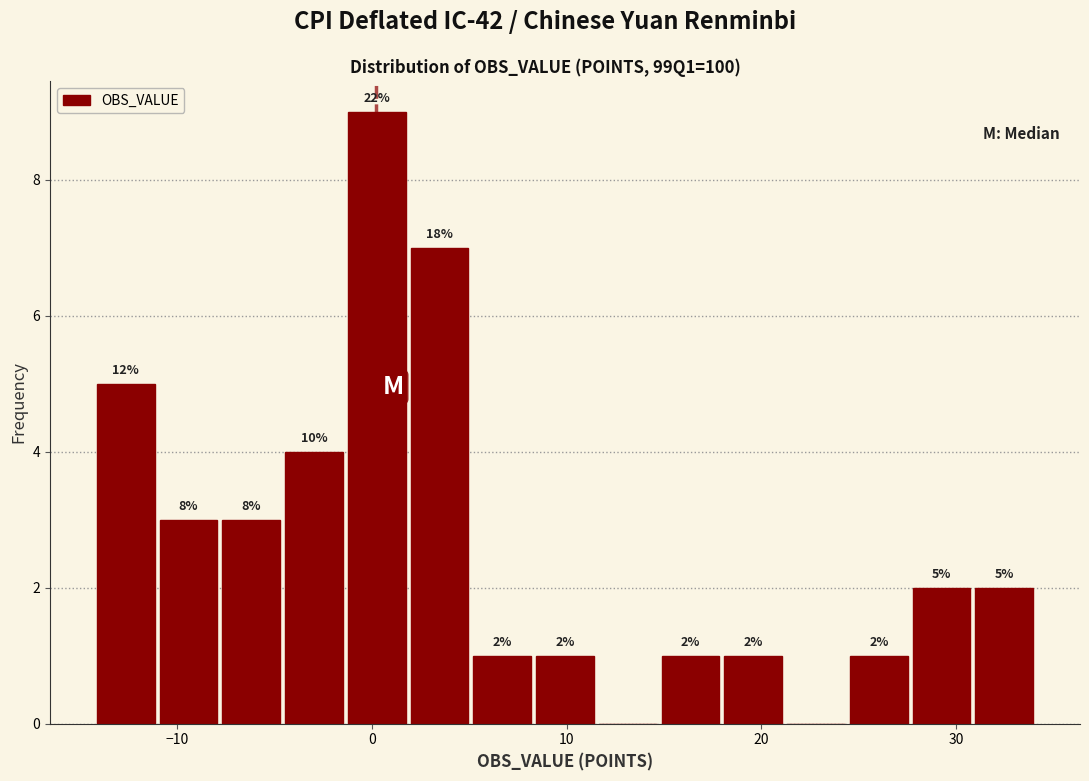

Around what value on the x-axis is the tallest bar? Give the approximate position of its centre, as read against the axis.

0